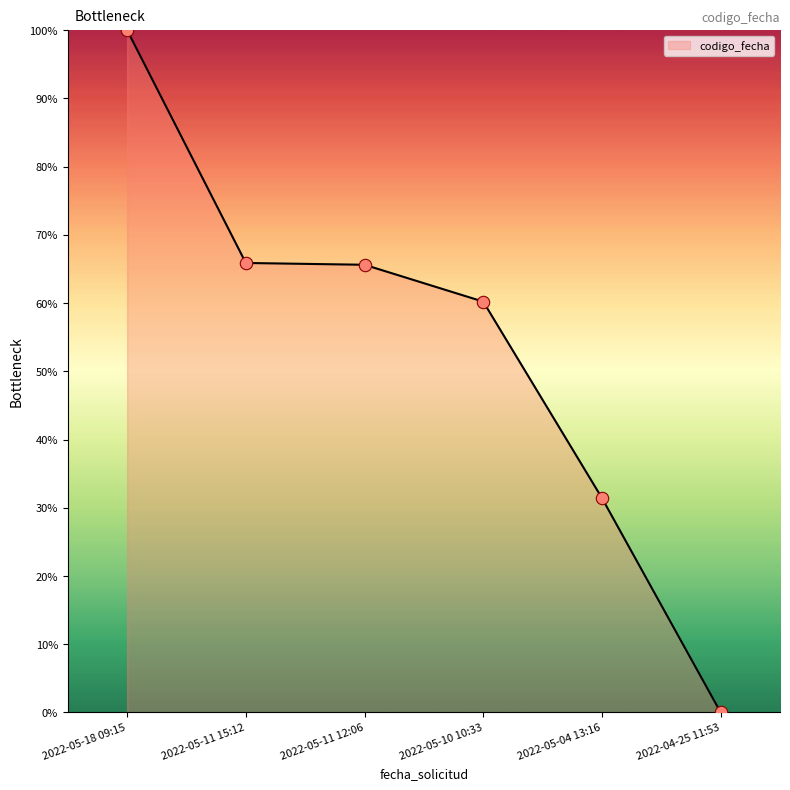

What is the change in value from 2022-05-18 09:15 to 2022-04-25 11:53?

-100.0